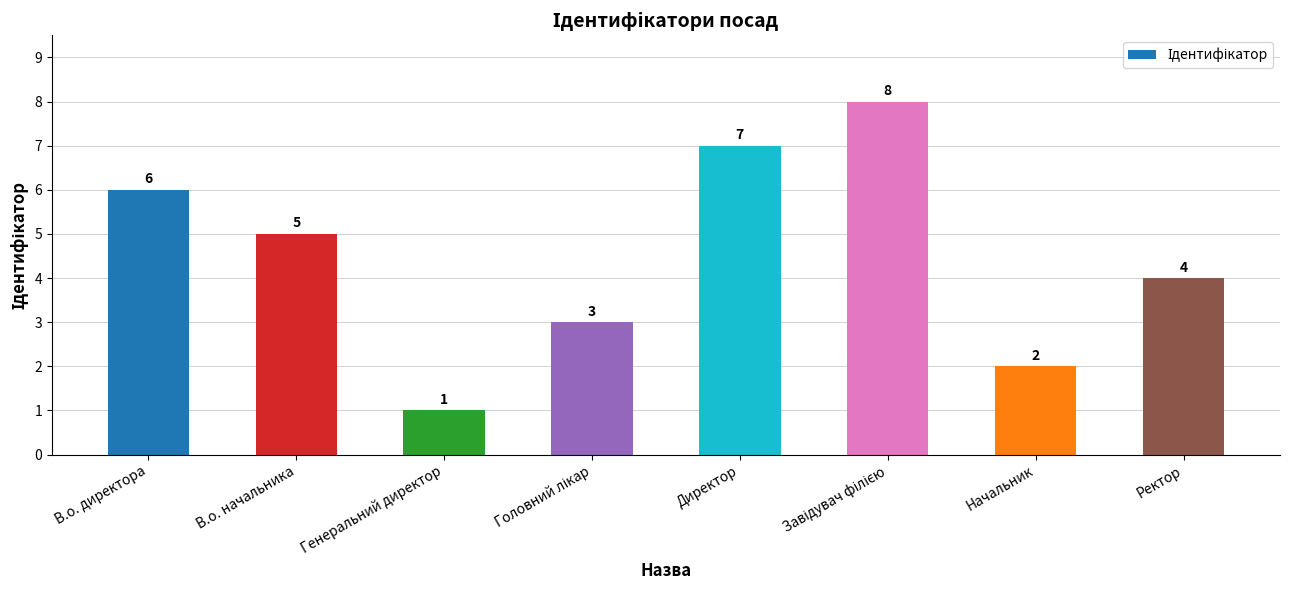

The value at В.о. начальника is 8. True or false?

False